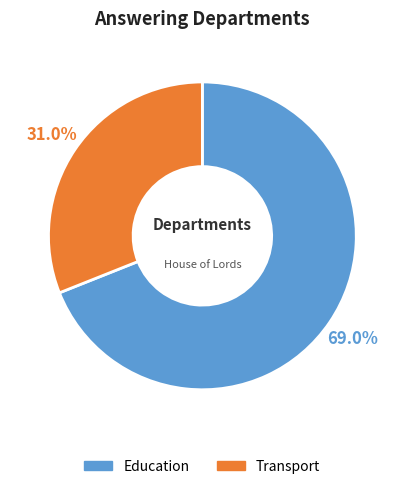

The Education slice represents 75% of the pie. True or false?

False